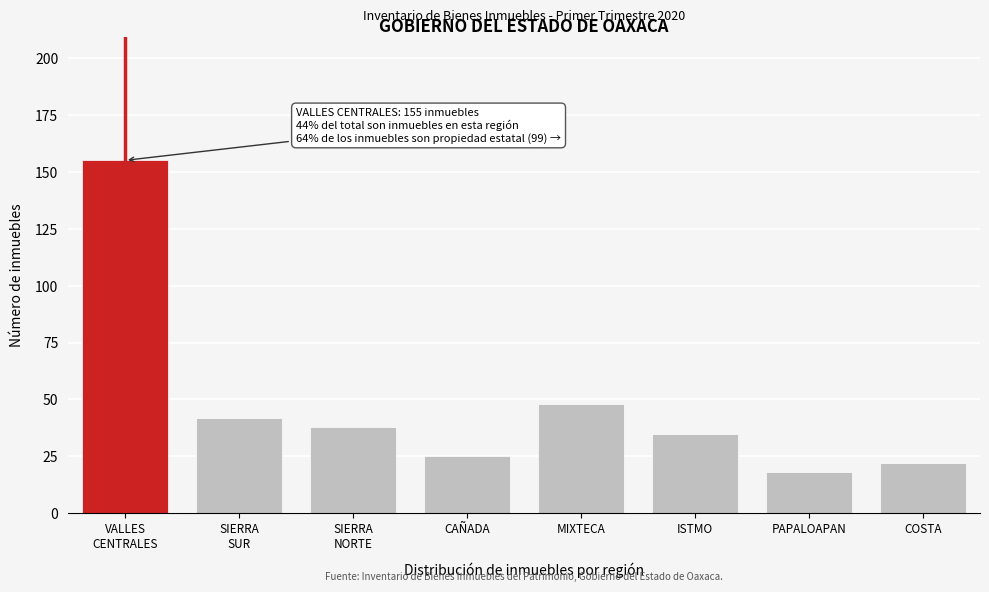

Reading left to right, list all the values displayed in this chart.

155	42	38	25	48	35	18	22